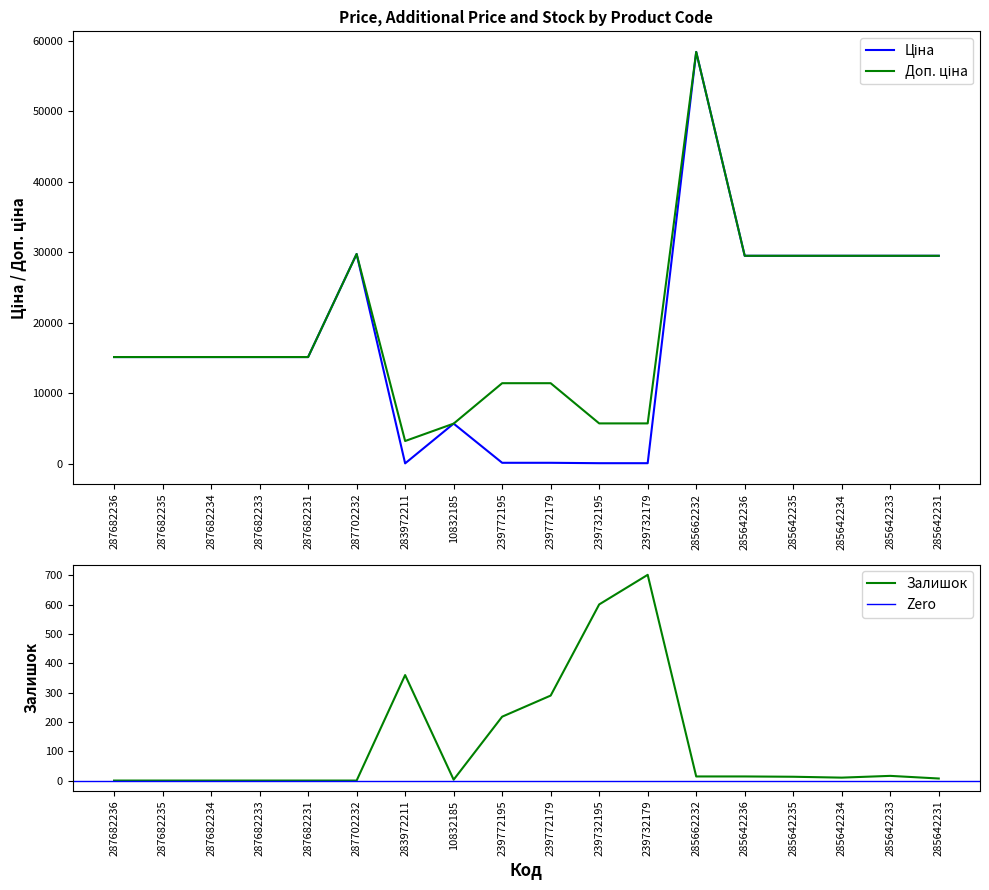

At which label does Залишок first exceed 13?

283972211